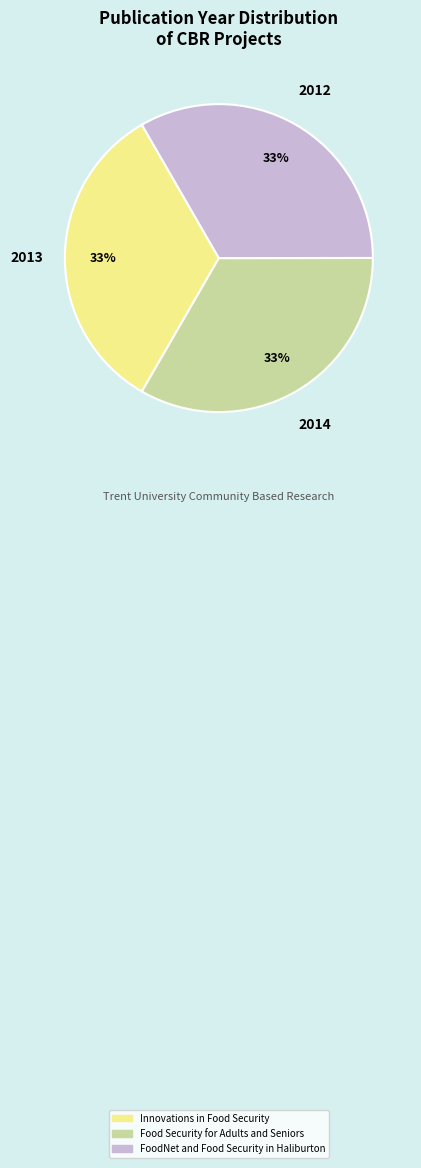

To the nearest percent, what is the average slice percentage?

33%